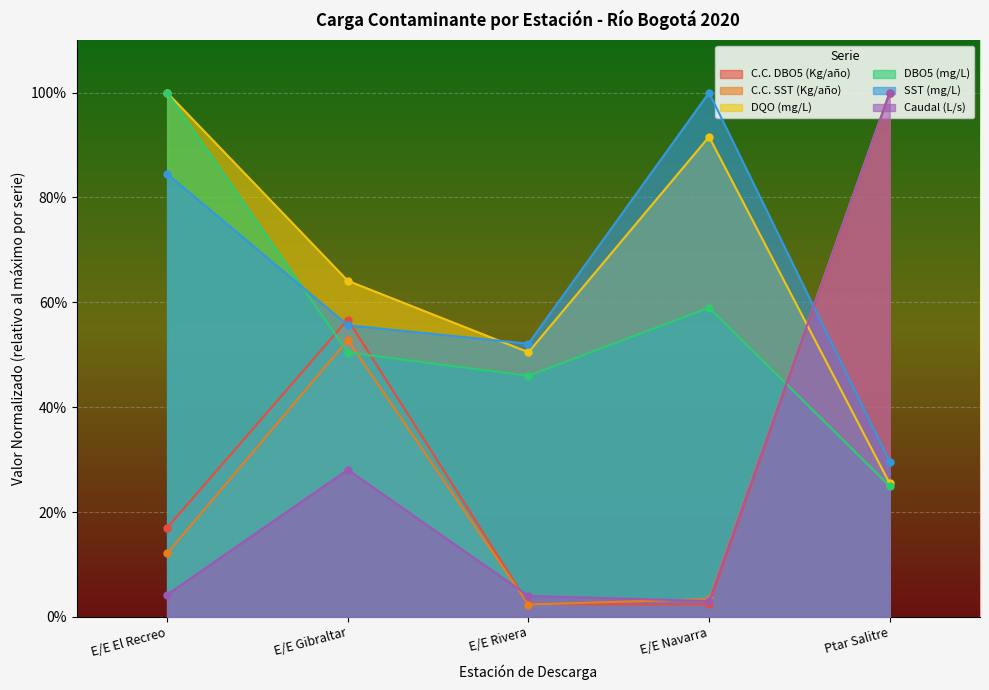

How many interior local valleys does the C.C. SST (Kg/año) series have?

1